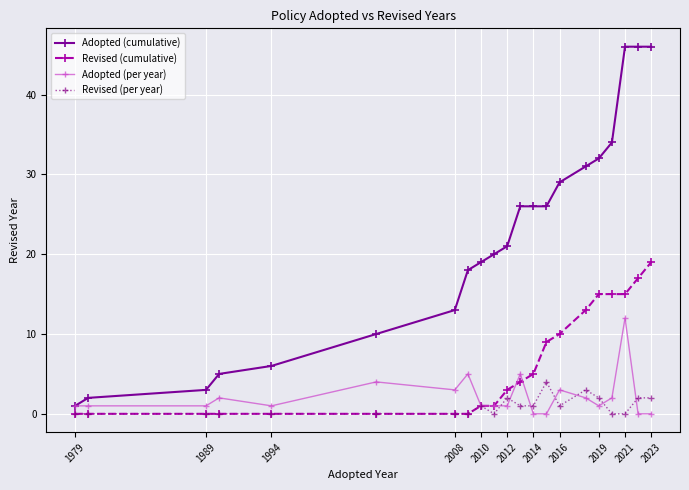

How many lines are shown in the chart?

4